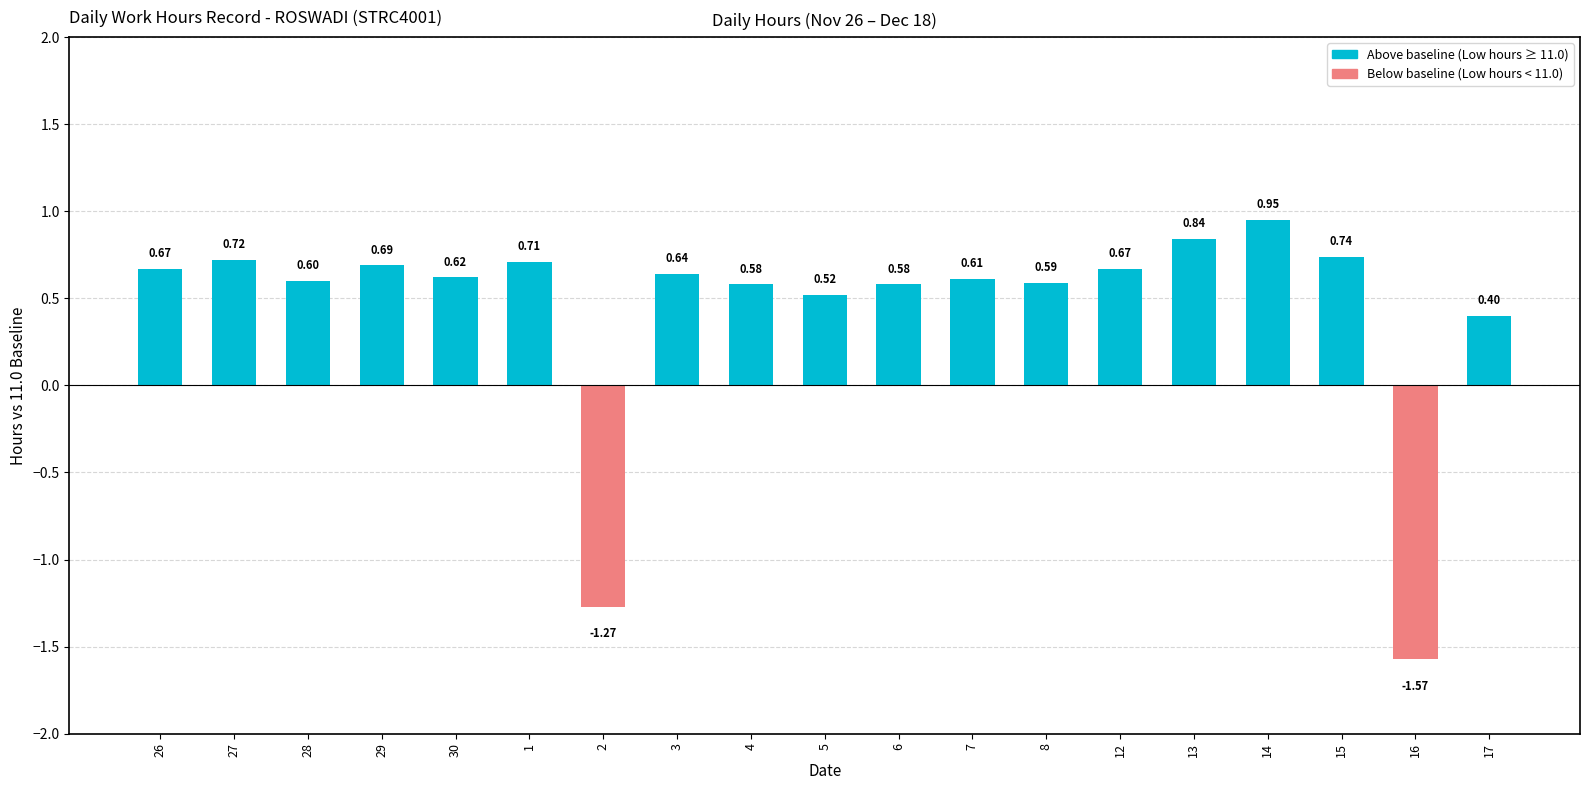

Where does the data first go above 0?

26